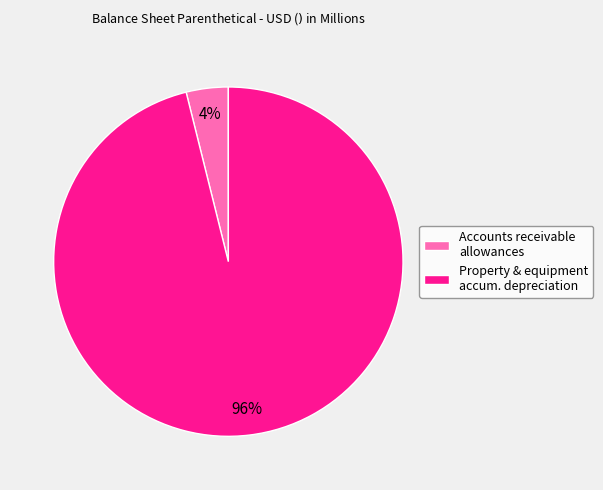

To the nearest percent, what is the average slice percentage?

50%